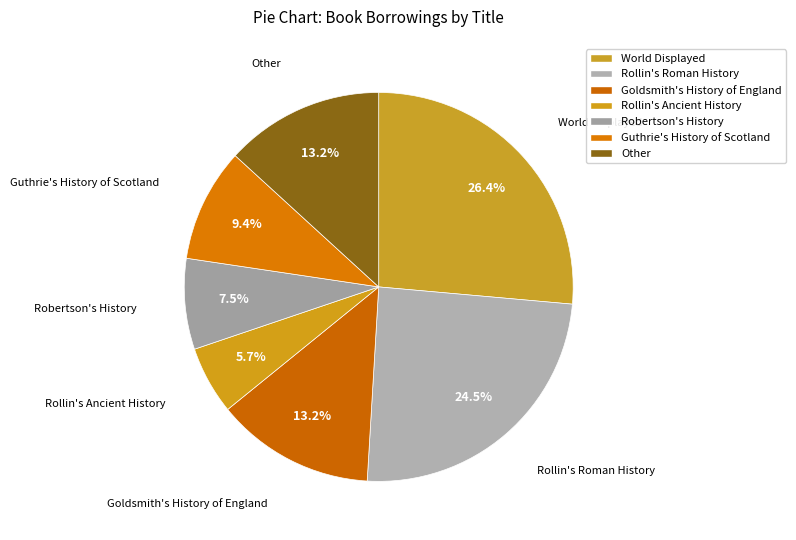

What percentage is the Guthrie's History of Scotland slice, to the nearest percent?

9%